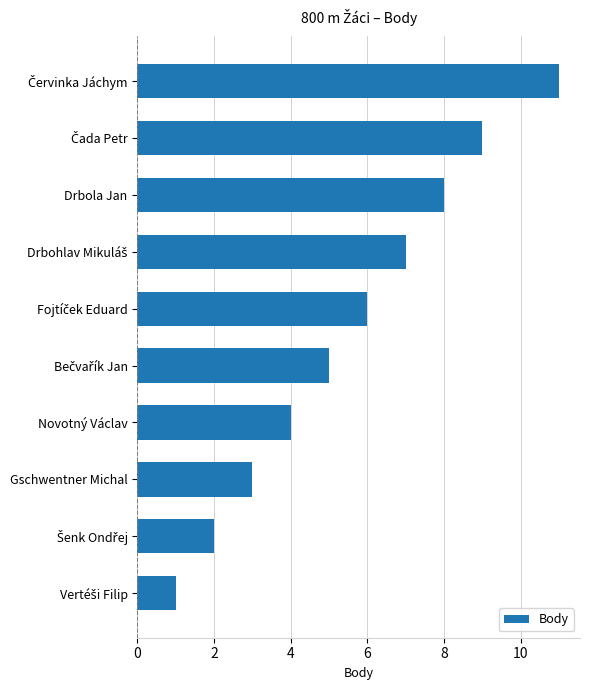

Are the bars horizontal?

Yes